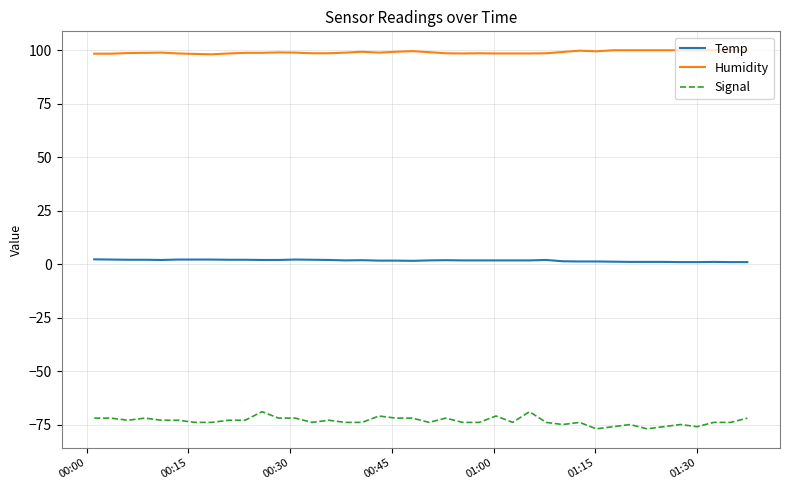

Rank the series by their average value, from lowest to highest.

Signal, Temp, Humidity